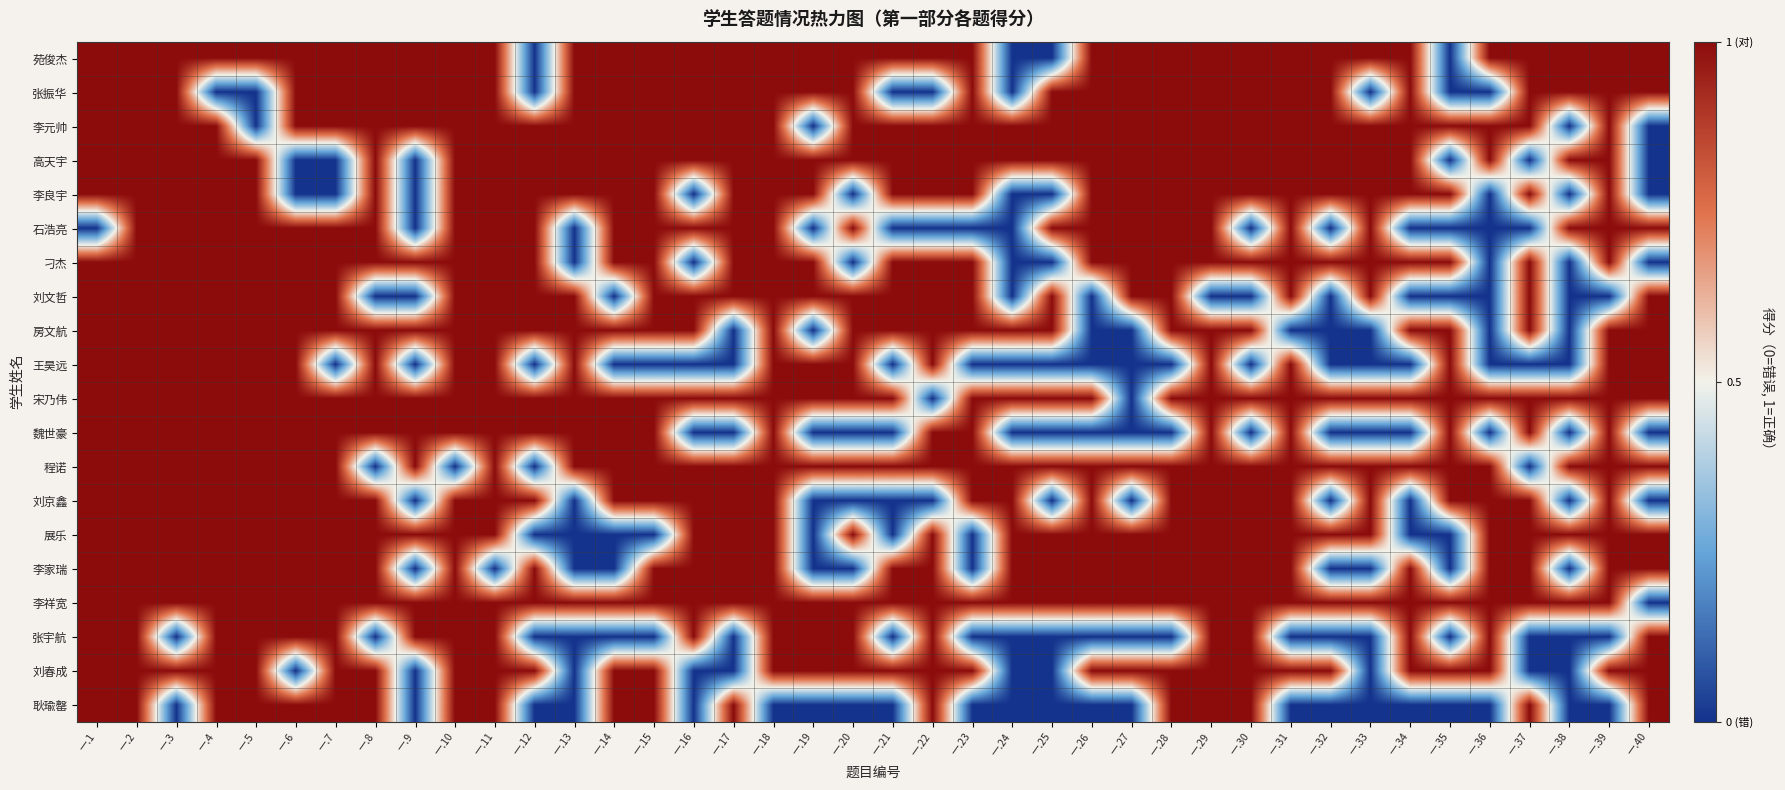

At which category is the sum across all series the highest?

一.2